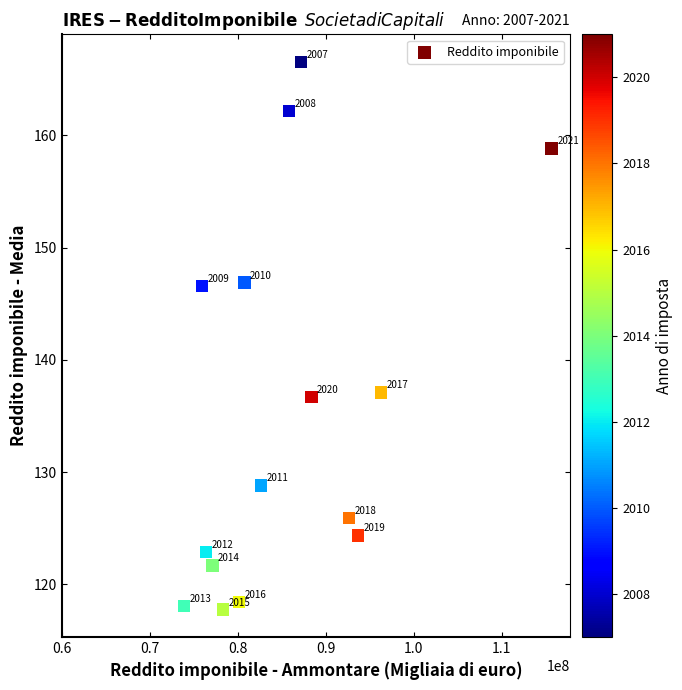

What is the range of Y values (max minus min)?

48.8